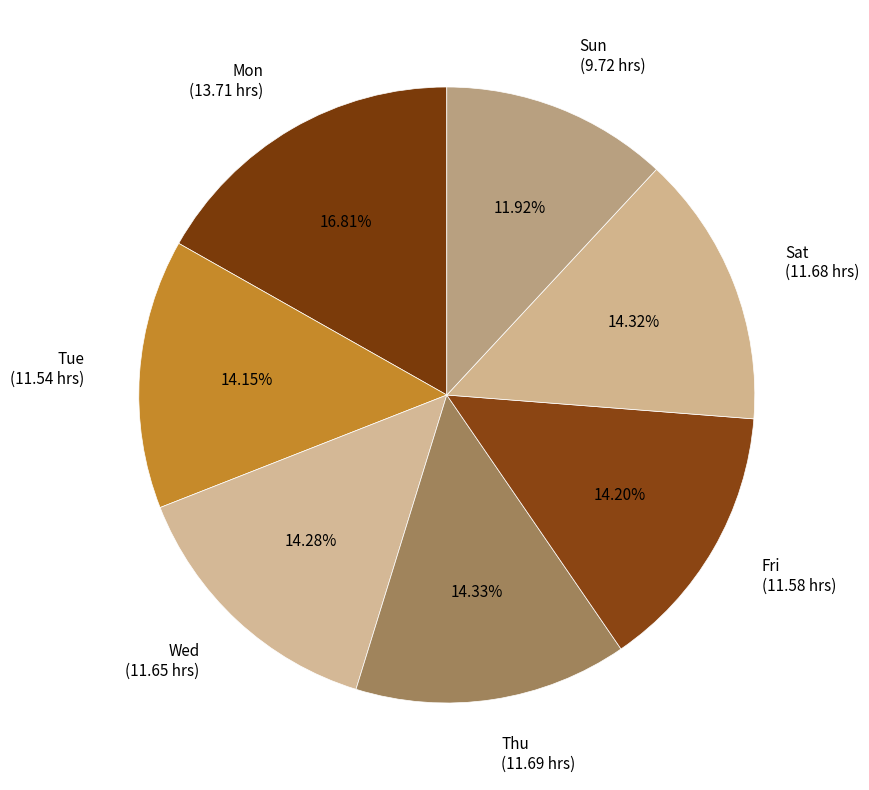

Is there a majority slice in this chart?

No